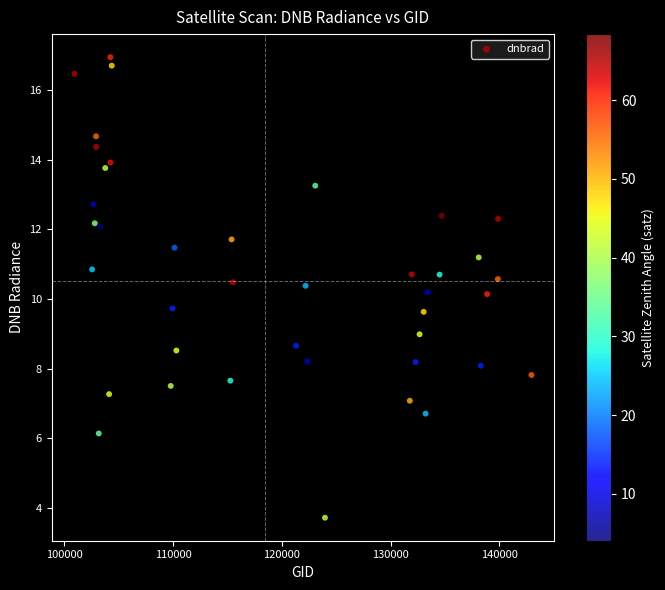

What is the range of Y values (max minus min)?

13.2